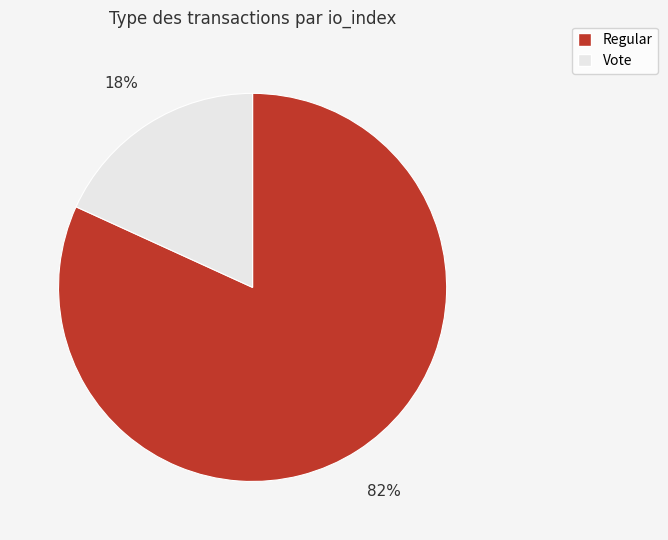

Between Regular and Vote, which is larger?

Regular